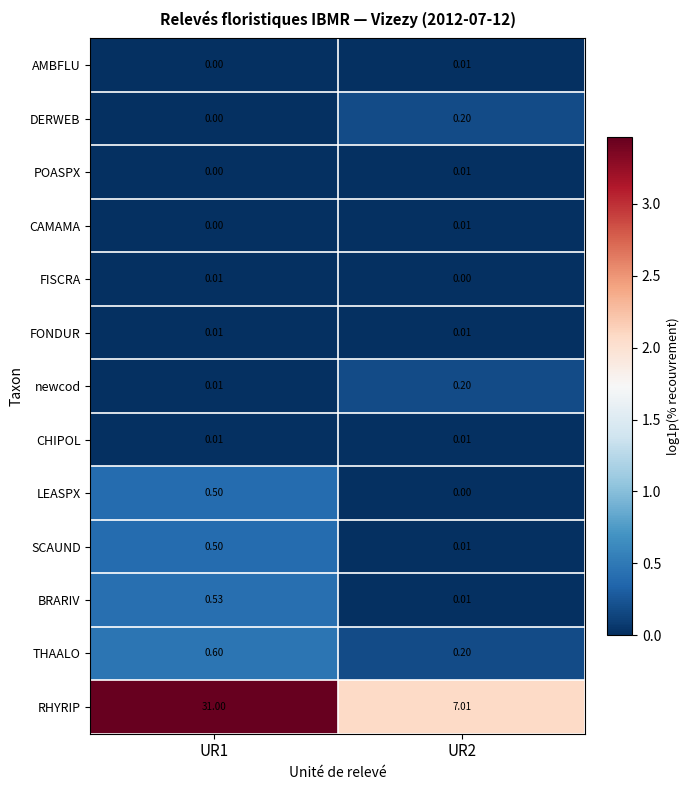

Which series has the largest range (max minus min)?

RHYRIP